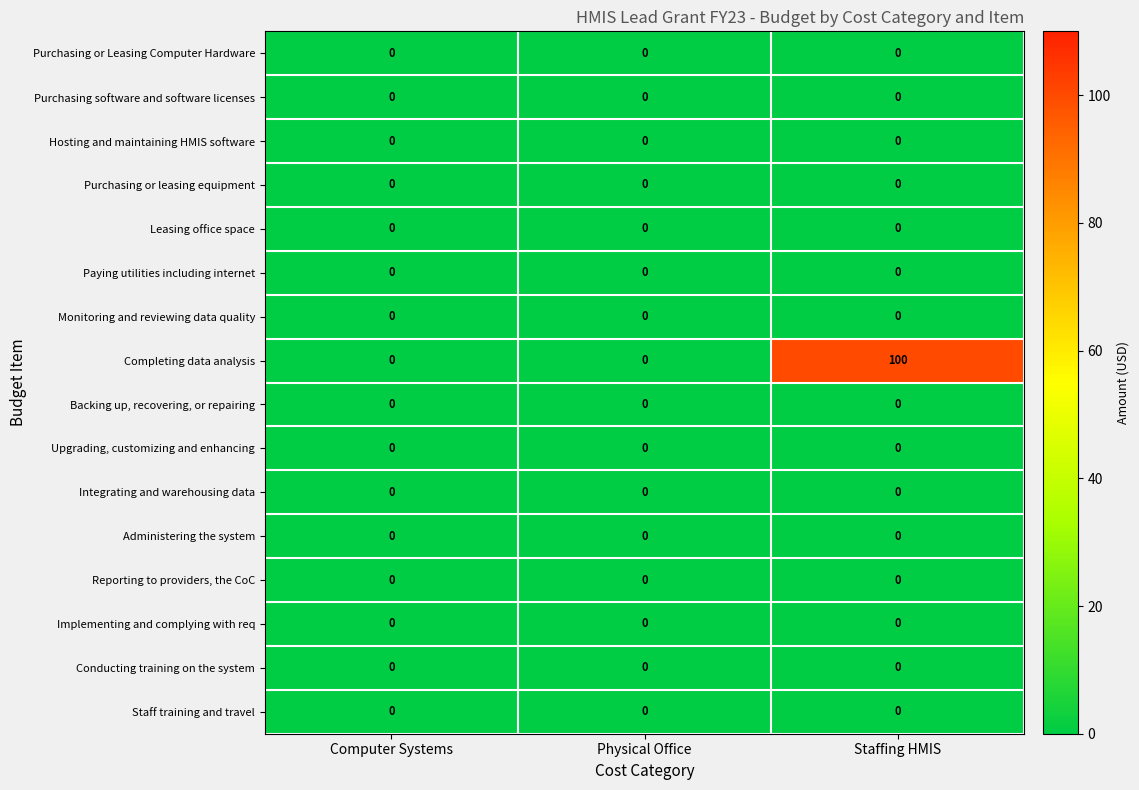

At which category is the sum across all series the highest?

Staffing HMIS